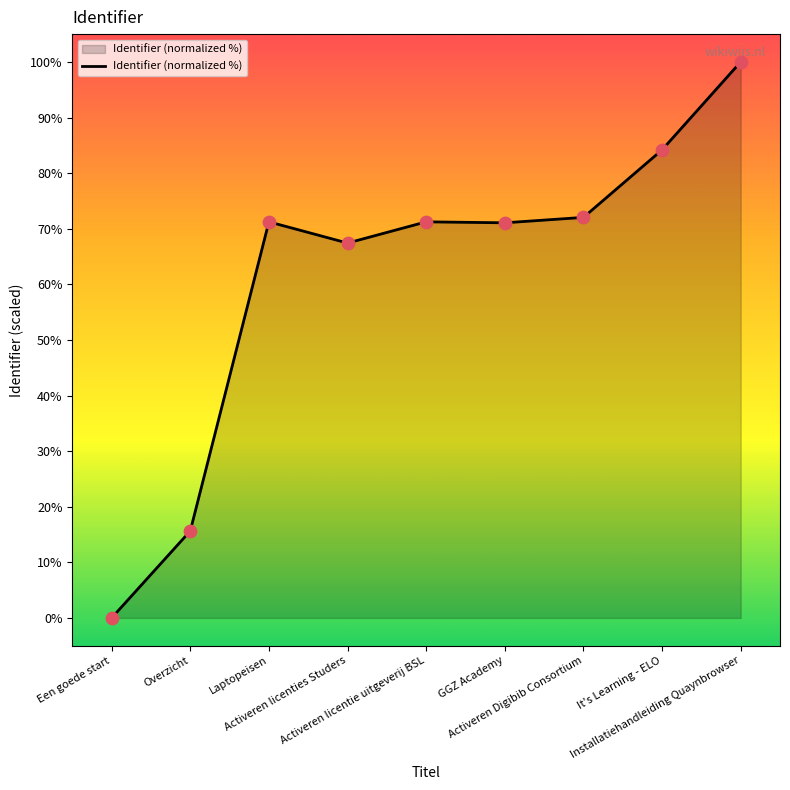

What is the change in value from Een goede start to Installatiehandleiding Quaynbrowser?

+100.0